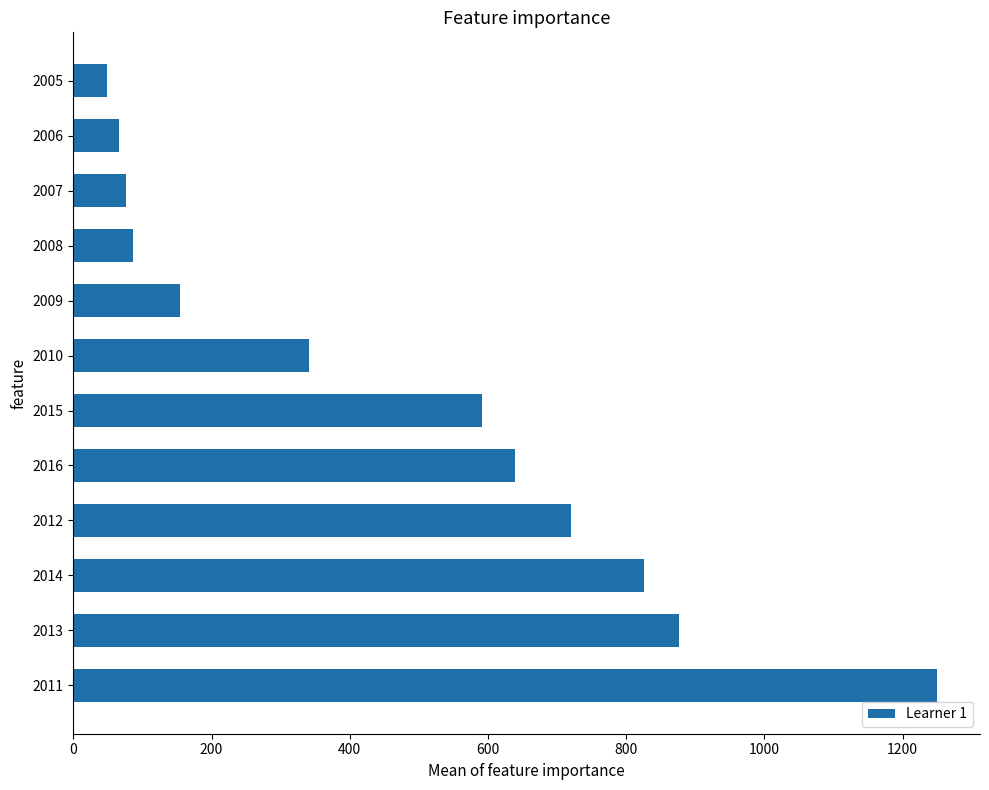

What is the difference between the maximum and minimum values?

1200.4